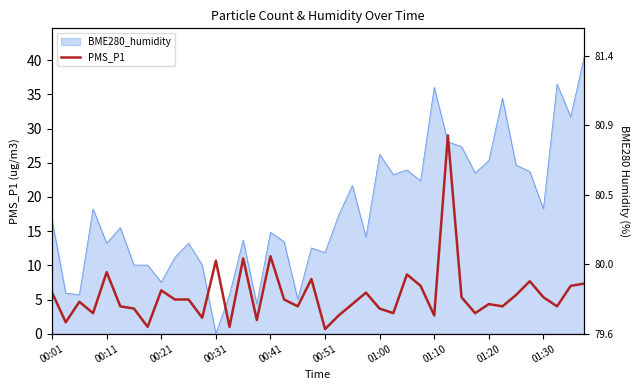

How many data points are above 5?

17